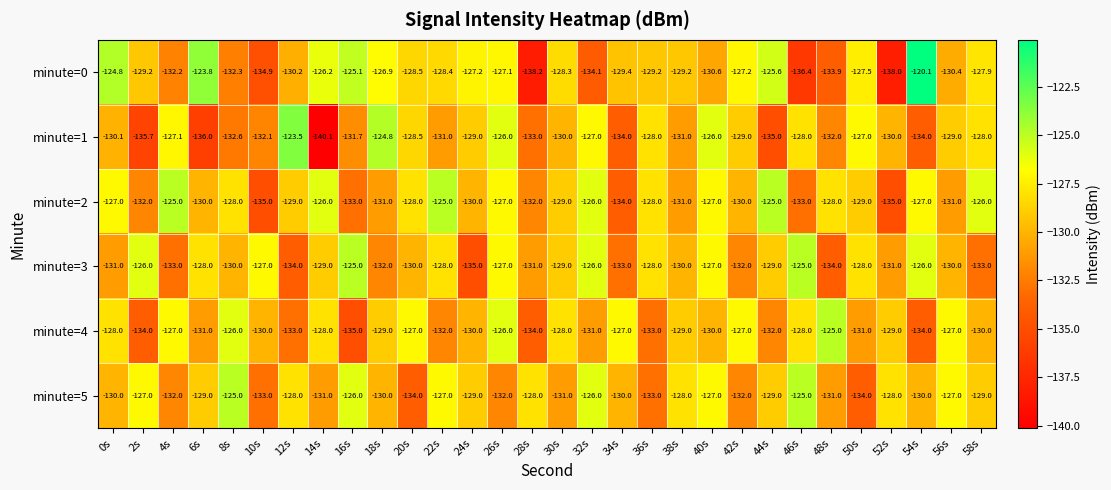

Where does the minute=5 series first go above -129?

2s